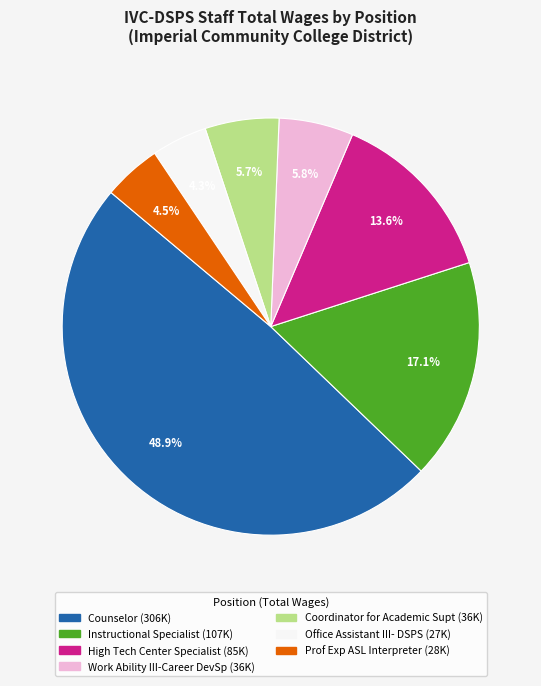

What is the ratio of the value at Instructional Specialist to the value at Coordinator for Academic Supt?

3.0